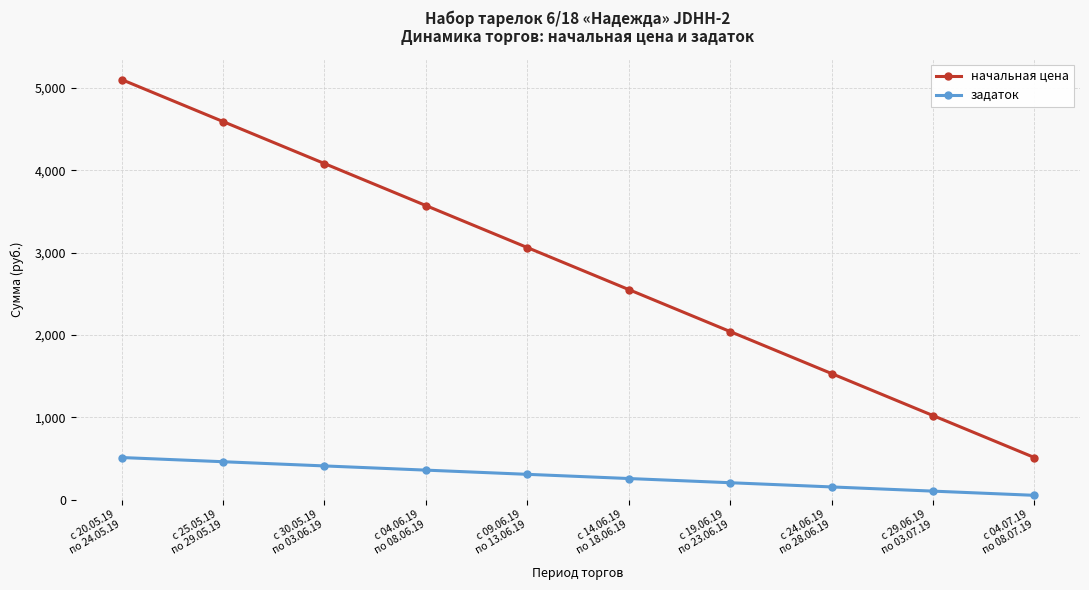

Rank the categories by задаток value from lowest to highest.

с 04.07.19
по 08.07.19, с 29.06.19
по 03.07.19, с 24.06.19
по 28.06.19, с 19.06.19
по 23.06.19, с 14.06.19
по 18.06.19, с 09.06.19
по 13.06.19, с 04.06.19
по 08.06.19, с 30.05.19
по 03.06.19, с 25.05.19
по 29.05.19, с 20.05.19
по 24.05.19